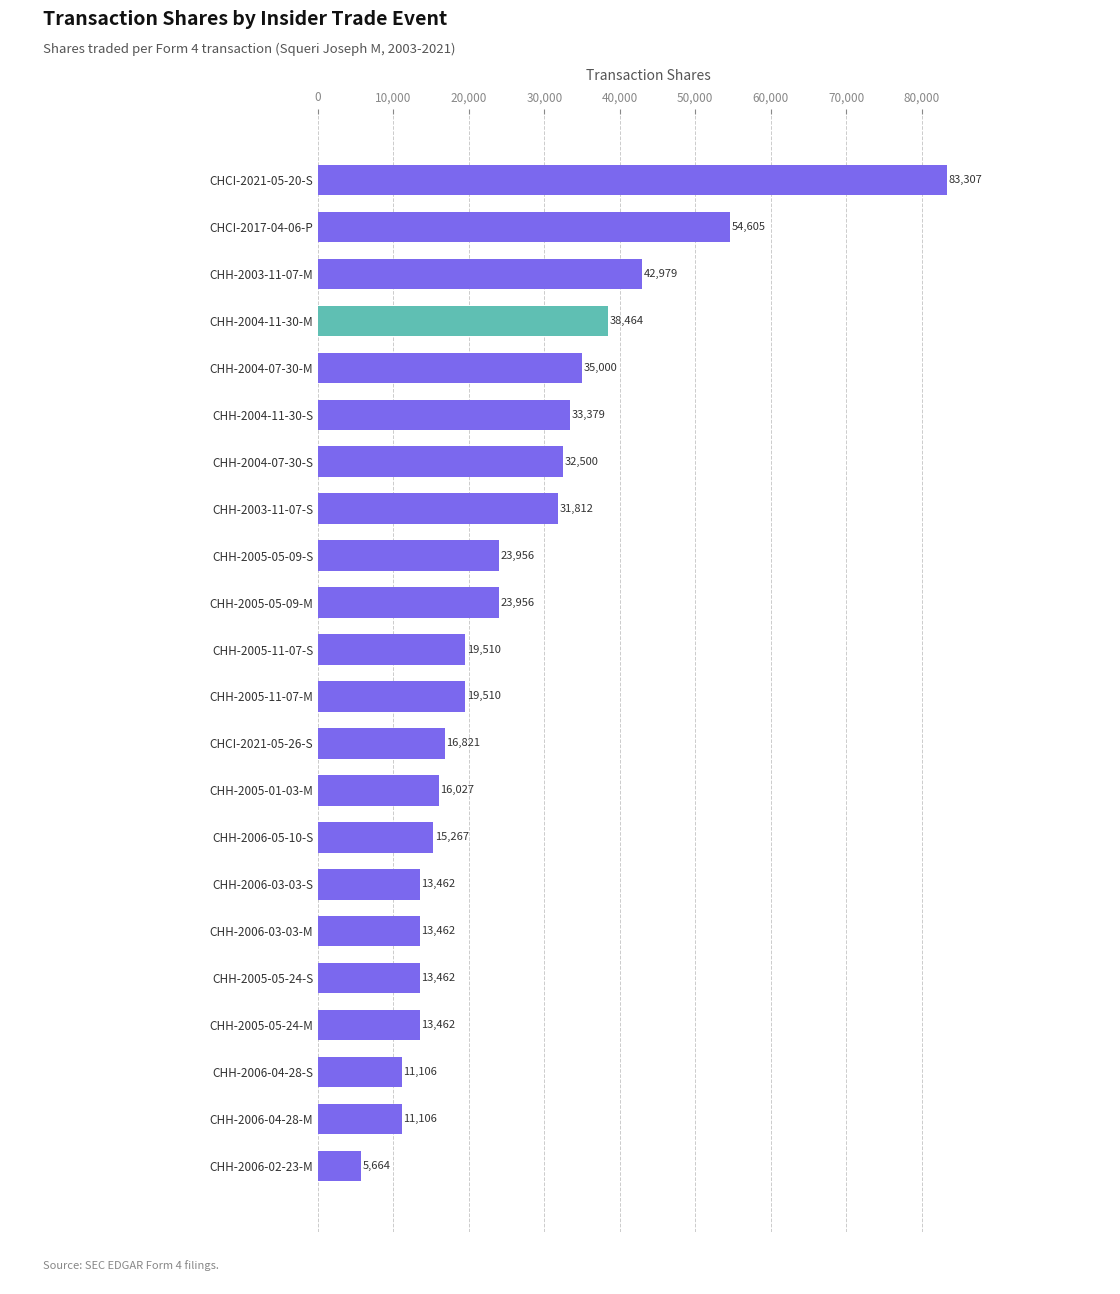

The value at CHH-2005-05-09-M is 23956. True or false?

True